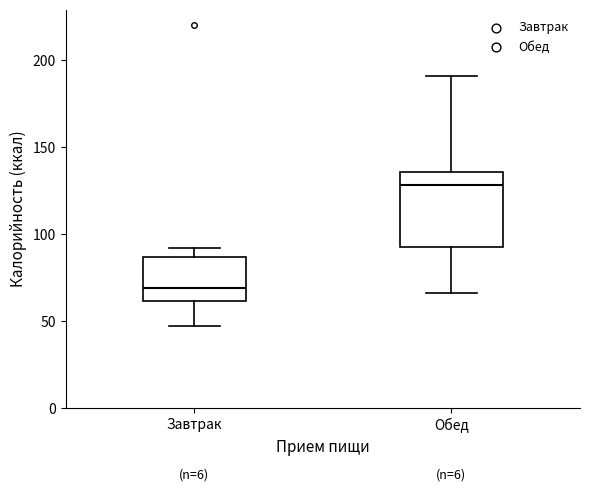

Reading left to right, read every box against the y-axis: the position of its median line, the range the box covers, and the ends of its whiskers. The values are not printed on the chart, so give them approximately, as read against the axis.

Завтрак: median 70, box 60 to 85, whiskers 45 to 90
Обед: median 130, box 95 to 135, whiskers 65 to 190